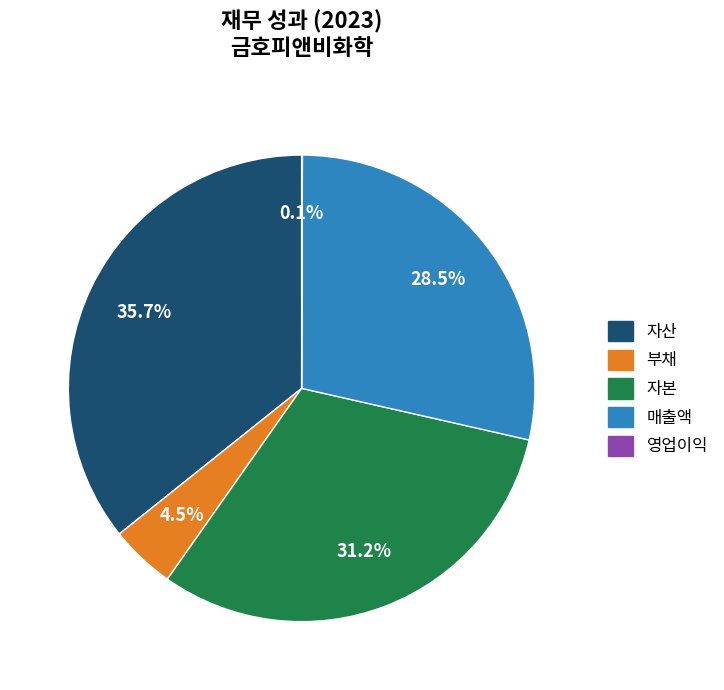

What percentage do 자산 and 자본 together represent?

66.9%